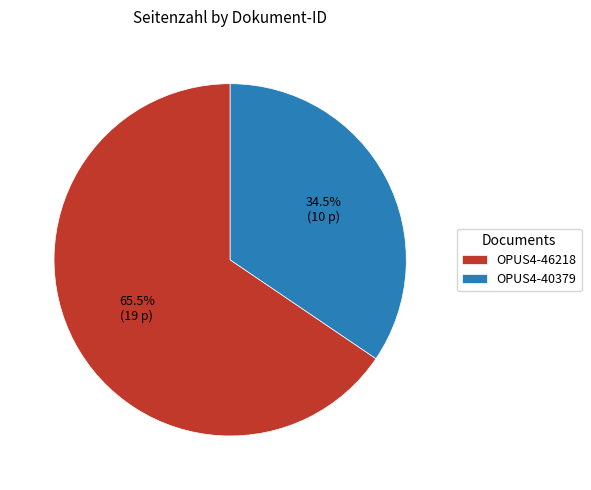

What is the smallest slice in the pie chart?

OPUS4-40379